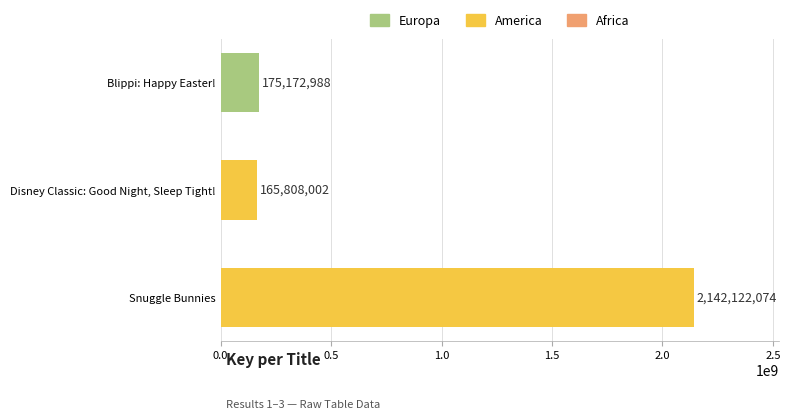

Reading top to bottom, transcribe all the data shown in this chart.

Blippi: Happy Easter!=175172988	Disney Classic: Good Night, Sleep Tight!=165808002	Snuggle Bunnies=2142122074